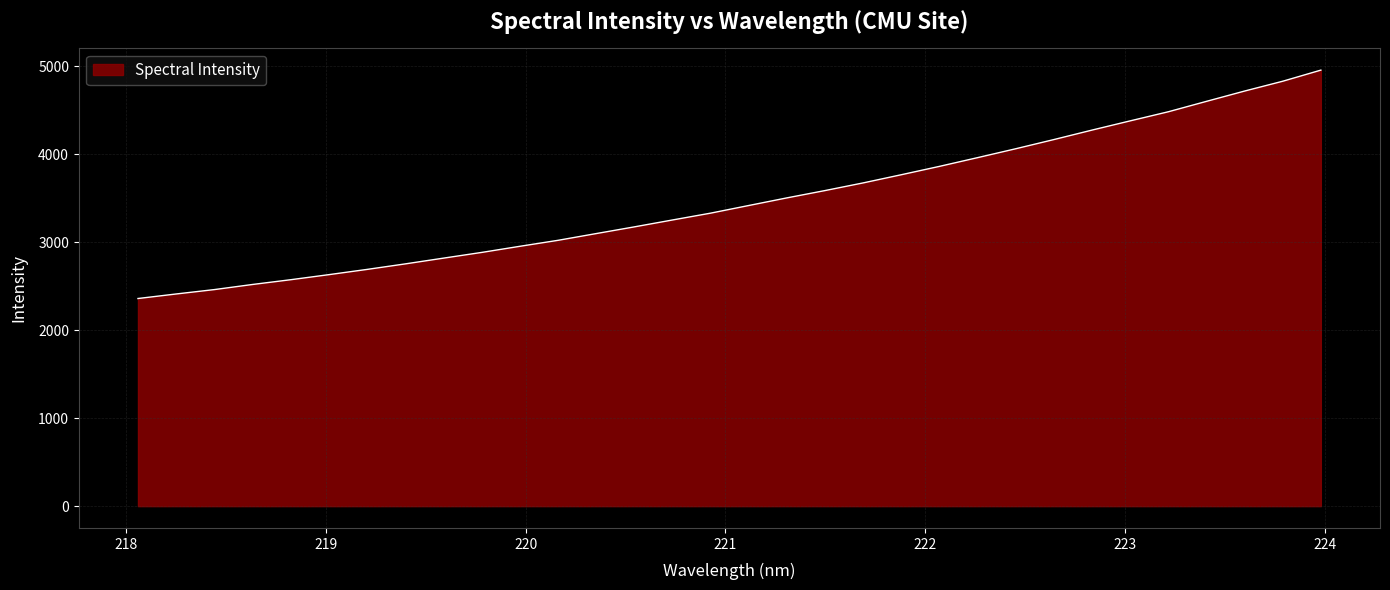

What is the greatest value displayed?

4955.0